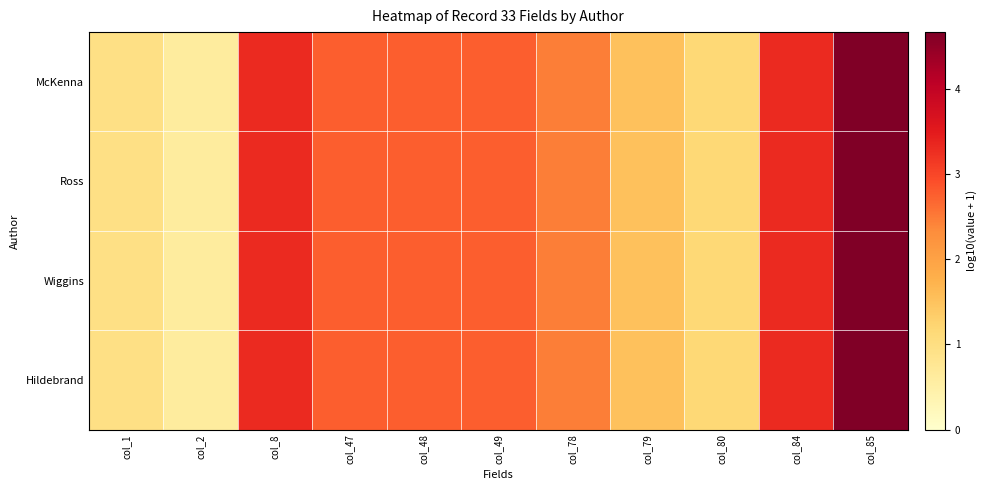

What is the total value across all series at col_84?

13.2